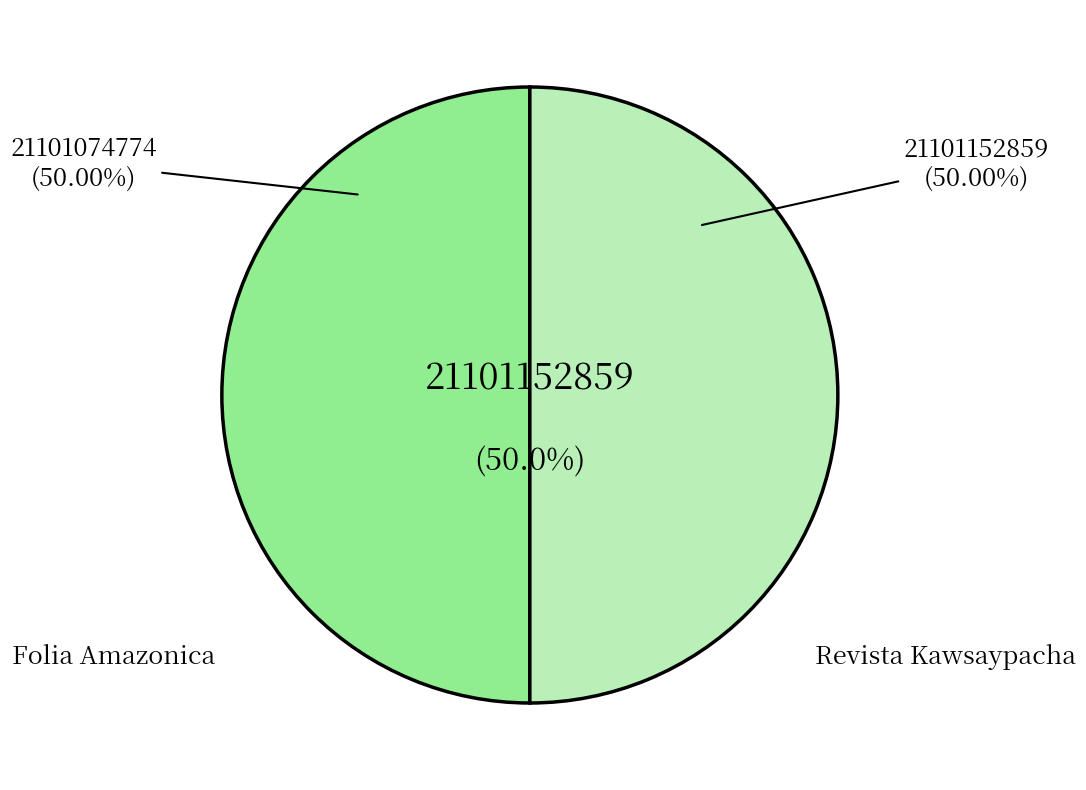

What portion of the pie excludes Revista Kawsaypacha?

50.0%